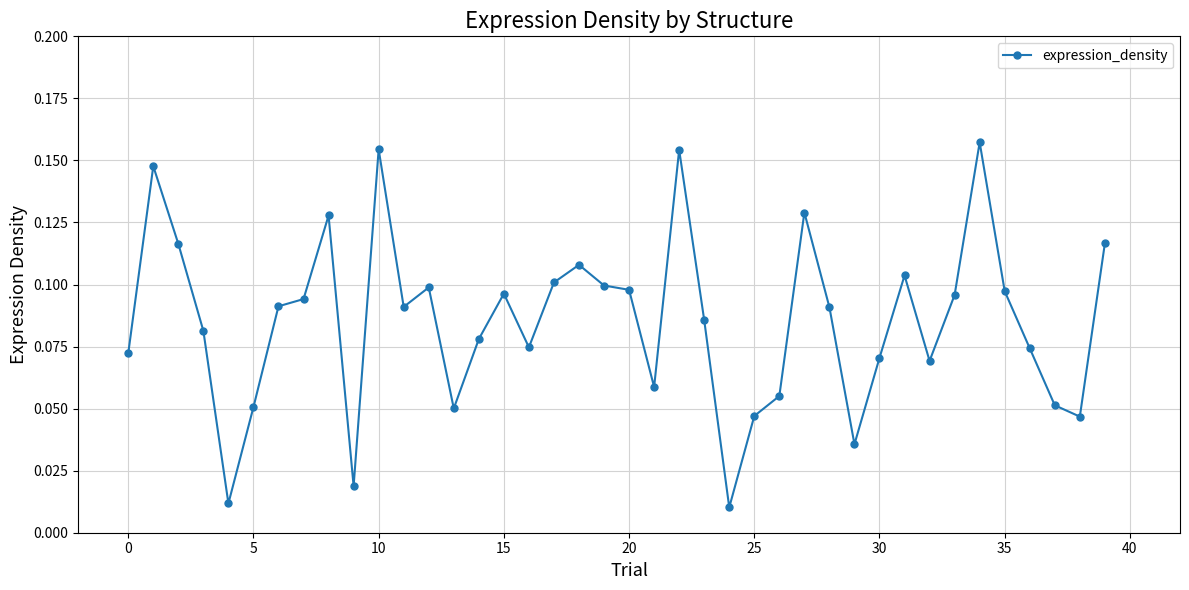

What is the sum of all values?

3.4